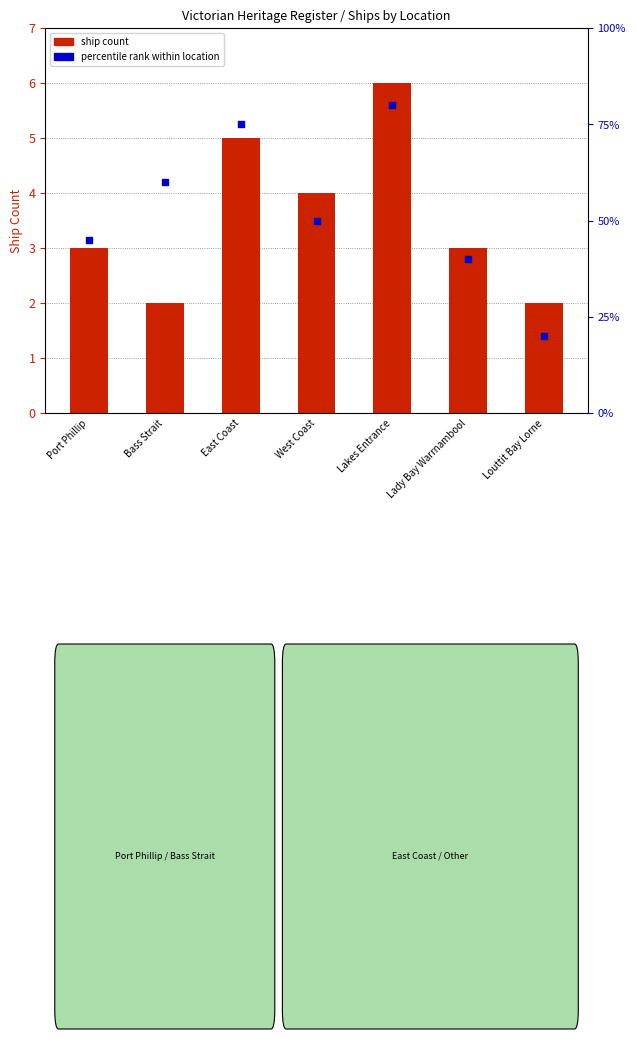

Is the value of ship count at Bass Strait greater than the value of percentile rank within location at Port Phillip?

No